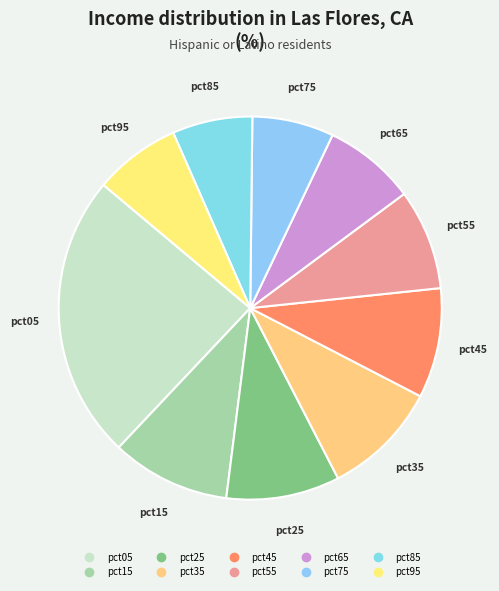

Is pct15 the majority of the pie?

No